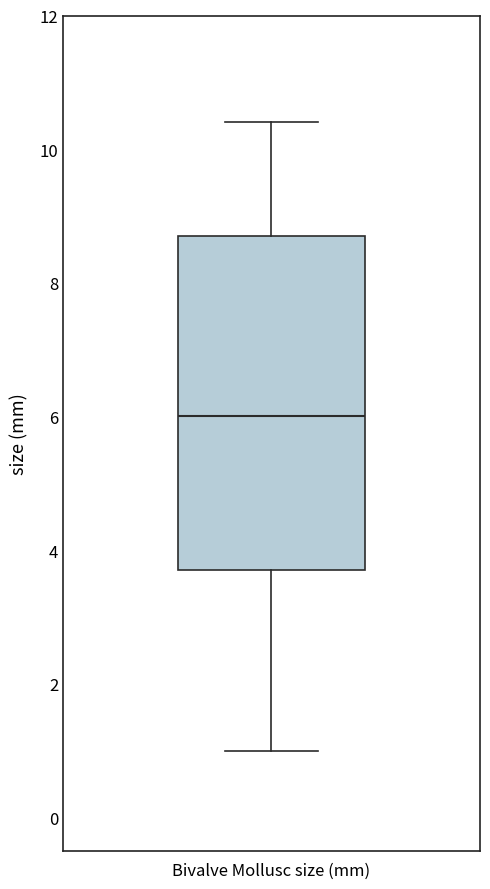

Where does the median line of the box for Bivalve Mollusc size (mm) sit on the y-axis? The values are not printed on the chart, so give them approximately, as read against the axis.

6.0